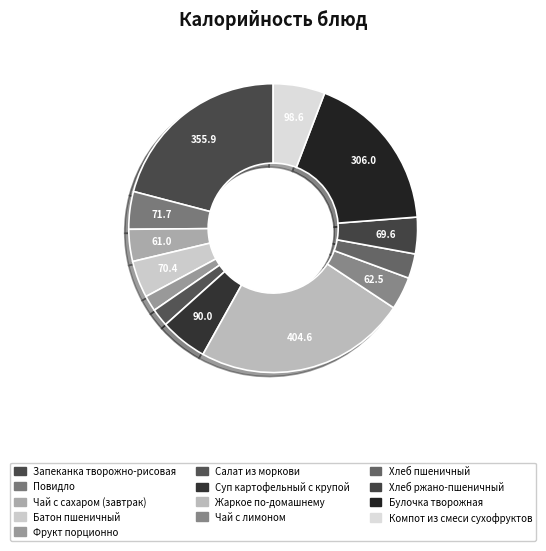

Is there any slice that represents more than half of the pie?

No